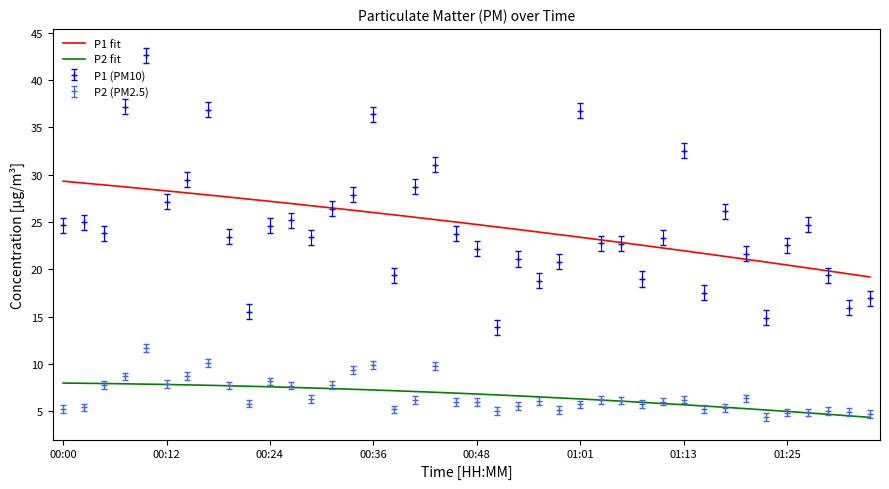

What is the highest value of the P2 (PM2.5) series?

11.7